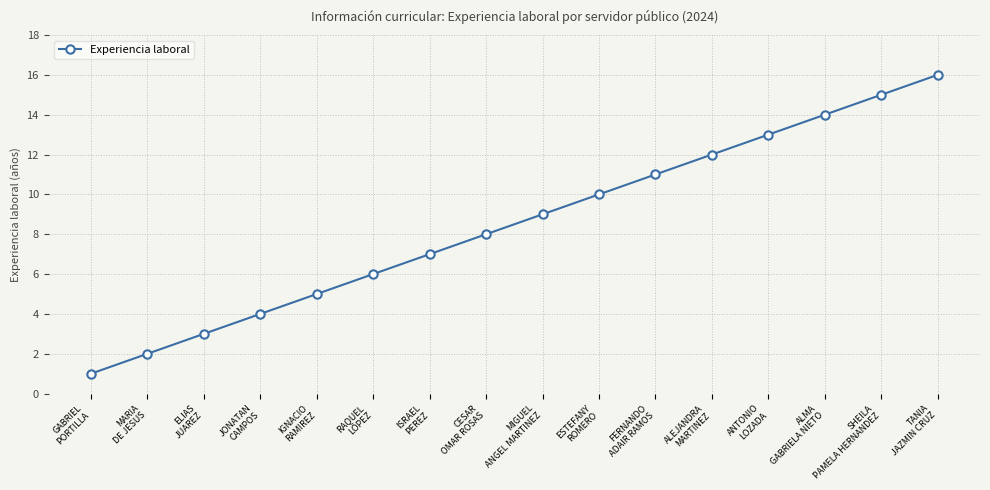

What is the sum of all values?

136